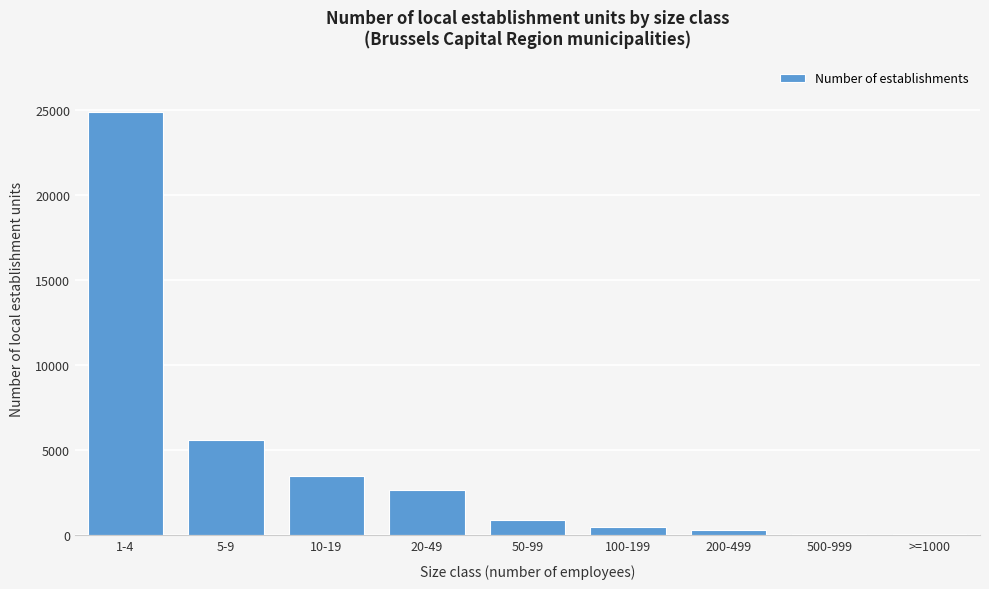

What is the maximum value shown in the chart?

24900